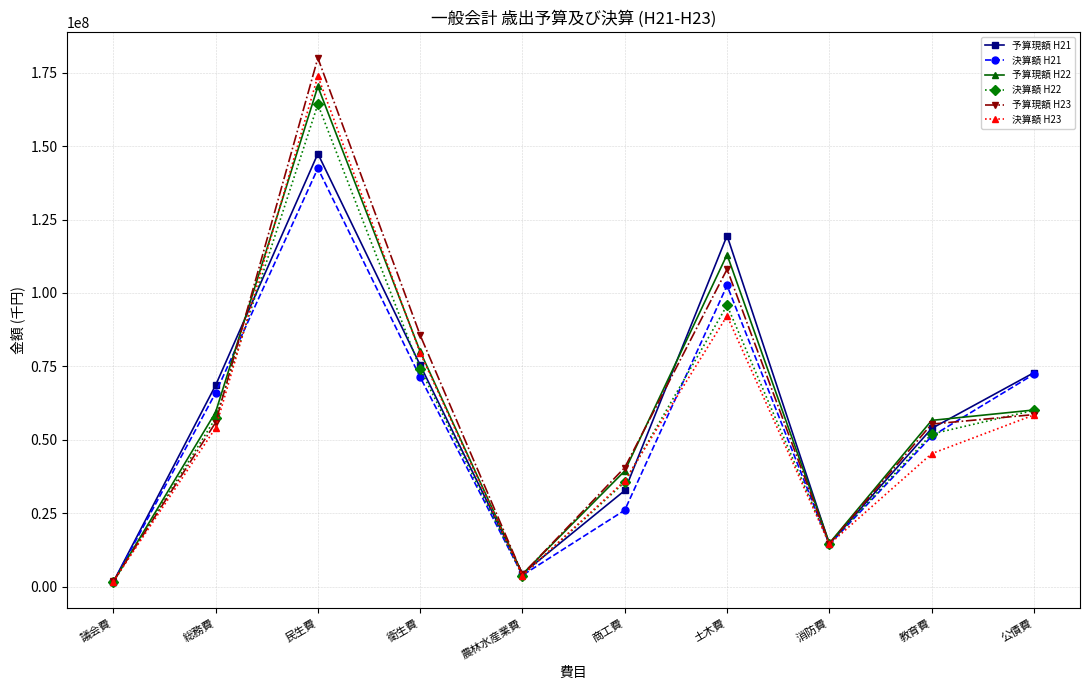

True or false: 決算額 H22 has a value of 79178655 at 民生費.

False